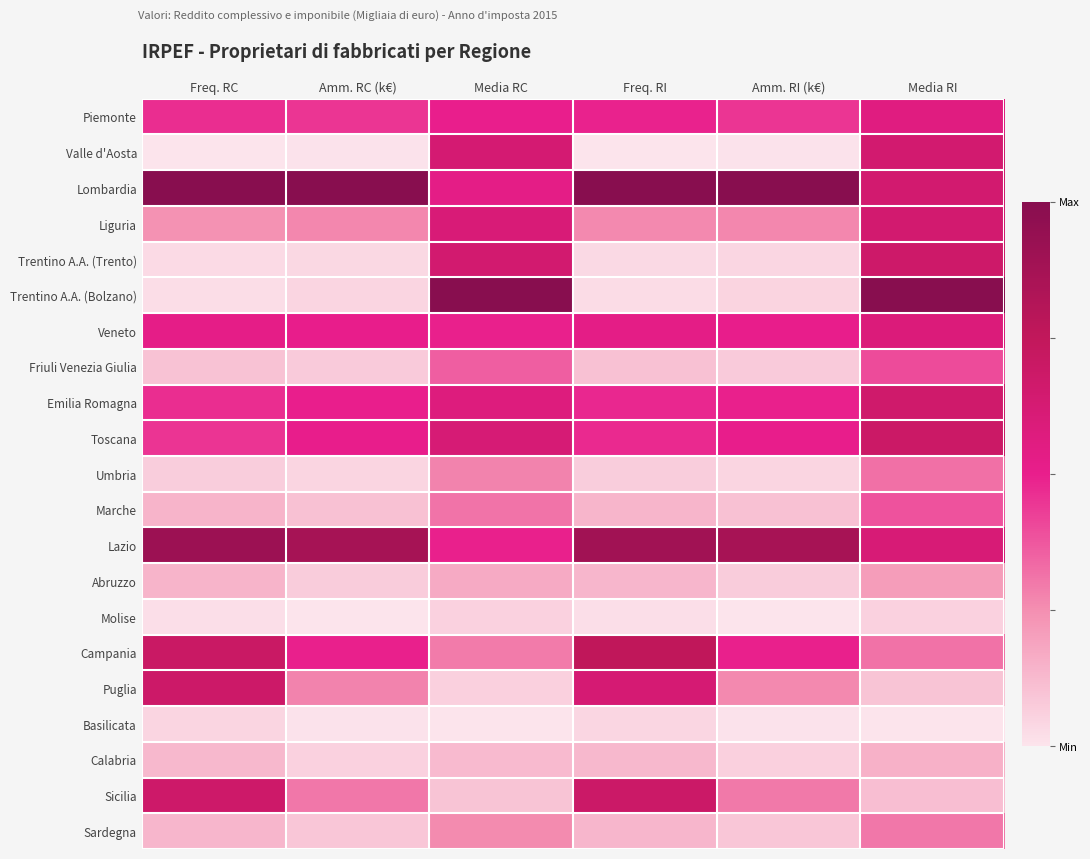

What is the difference between the highest and lowest values at Amm. RI (k€)?

1.0